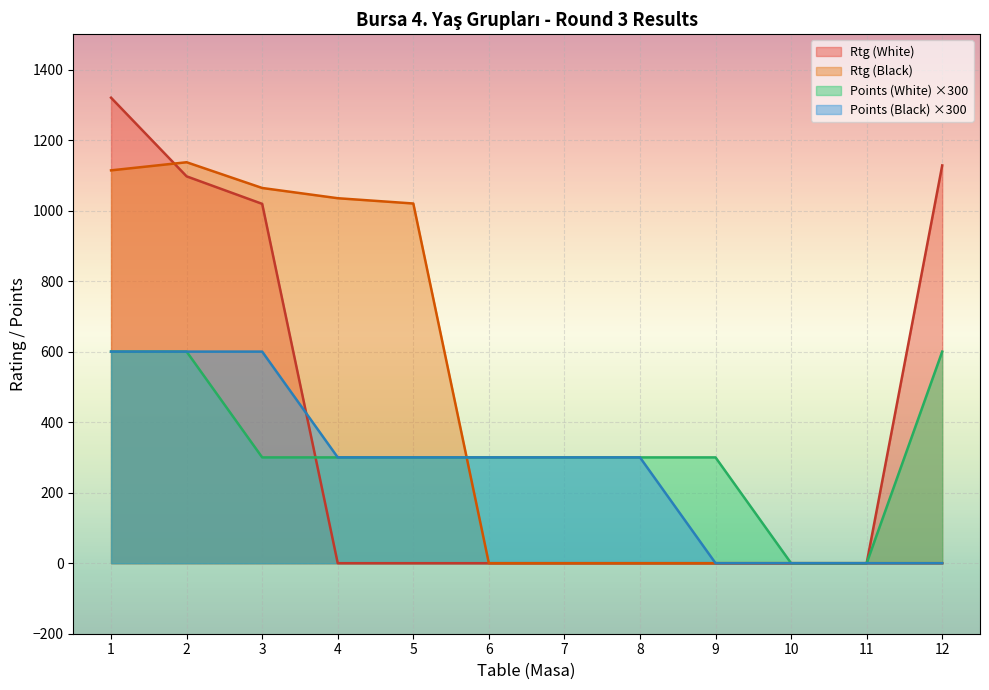

Where is Points (White) nearest to the value 300?

3